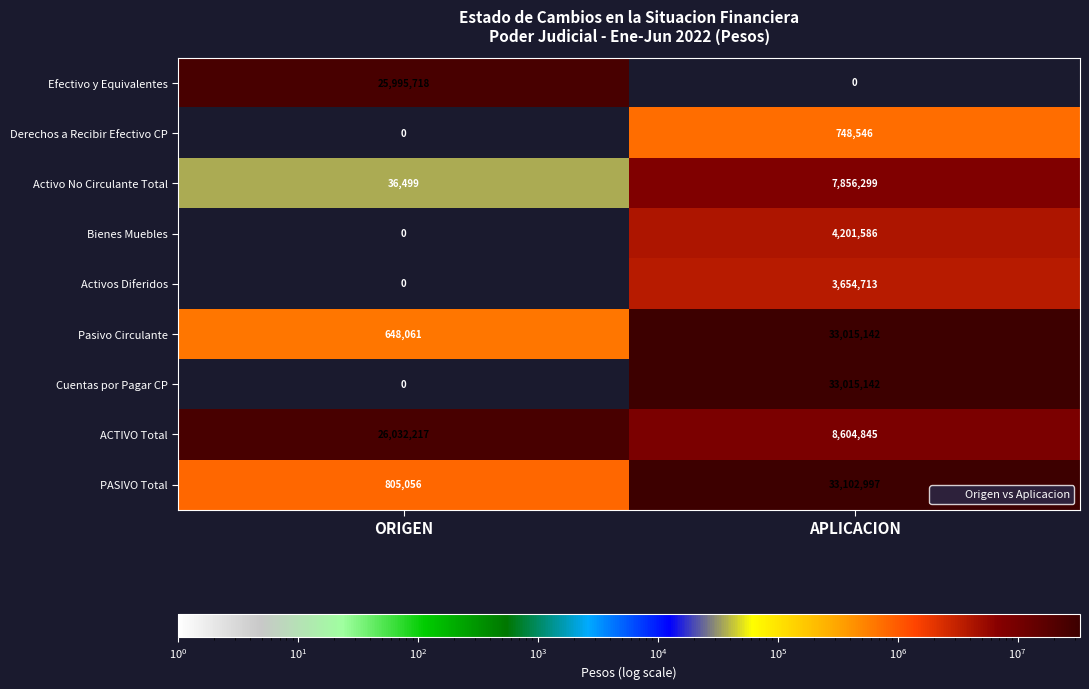

Reading left to right, extract all data points from this chart.

Efectivo y Equivalentes: 25995718	0
Derechos a Recibir Efectivo CP: 0	748546
Activo No Circulante Total: 36499	7856299
Bienes Muebles: 0	4201586
Activos Diferidos: 0	3654713
Pasivo Circulante: 648061	33015142
Cuentas por Pagar CP: 0	33015142
ACTIVO Total: 26032217	8604845
PASIVO Total: 805056	33102997